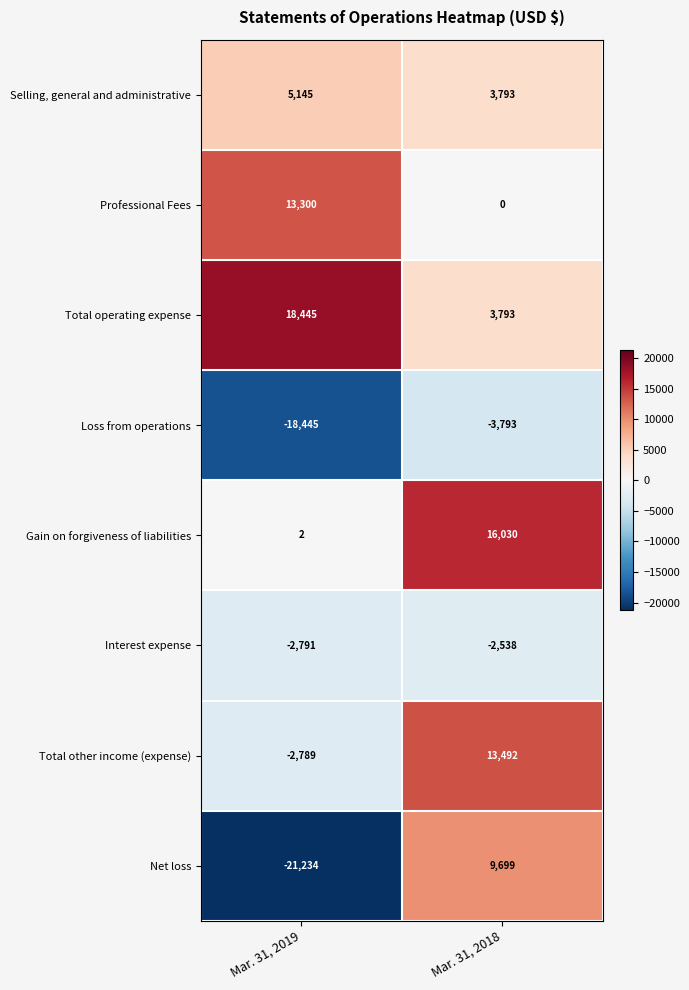

How many distinct data groups are displayed?

8